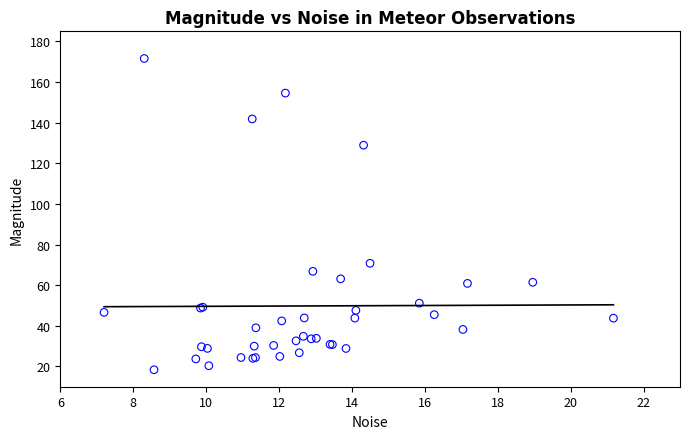

What Y value in the scatter plot is closest to 94?

70.8